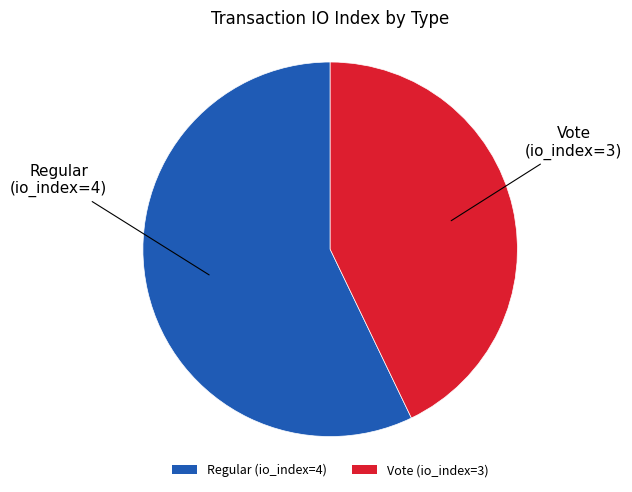

What is the ratio of the value at Regular (io_index=4) to the value at Vote (io_index=3)?

1.3